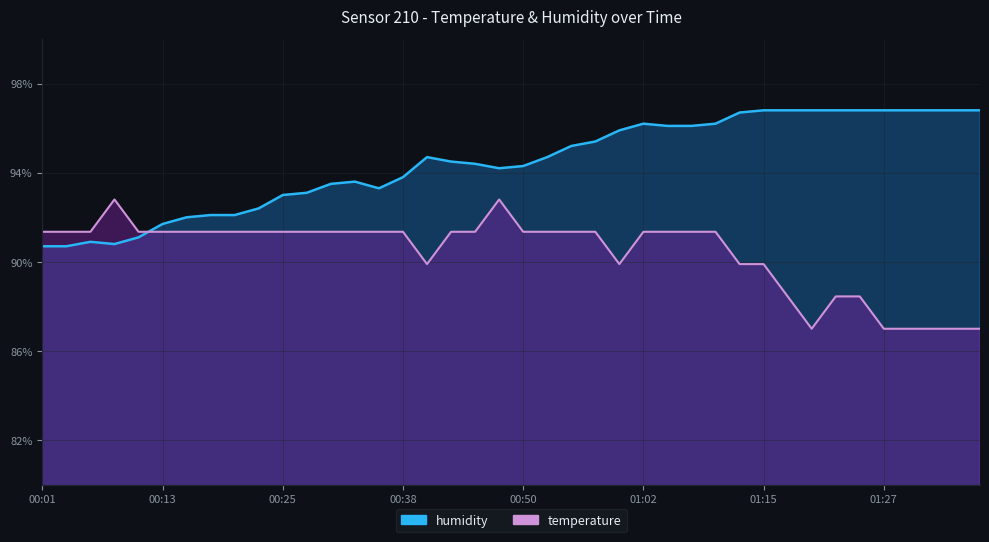

Between 00:03 and 01:22, which series saw the biggest shift?

humidity